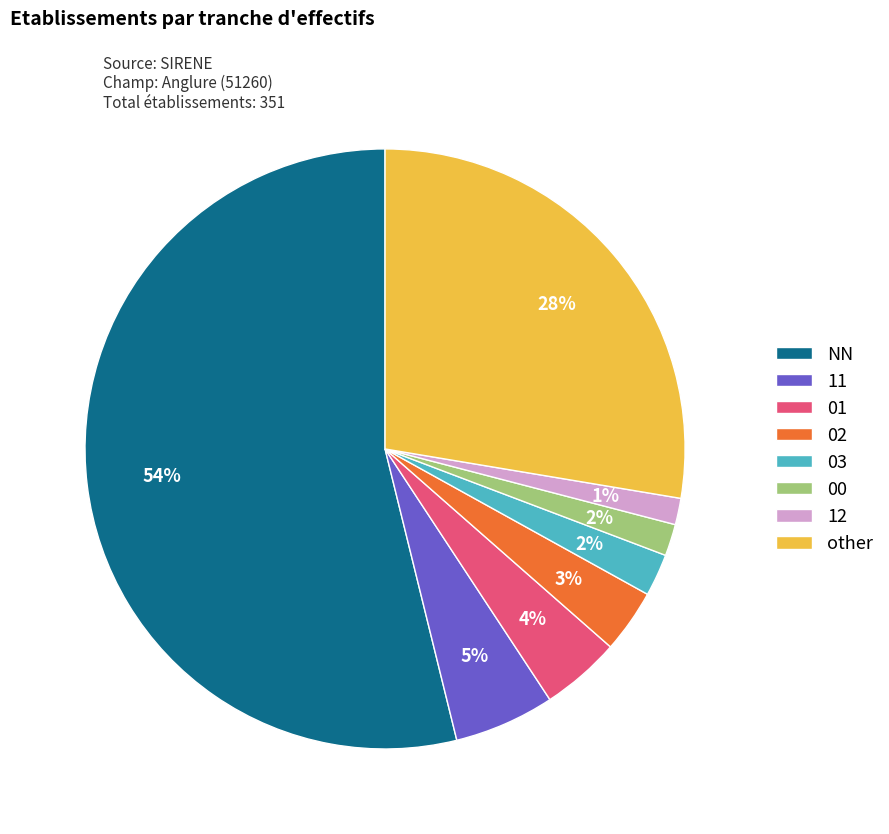

Which category accounts for the majority?

NN